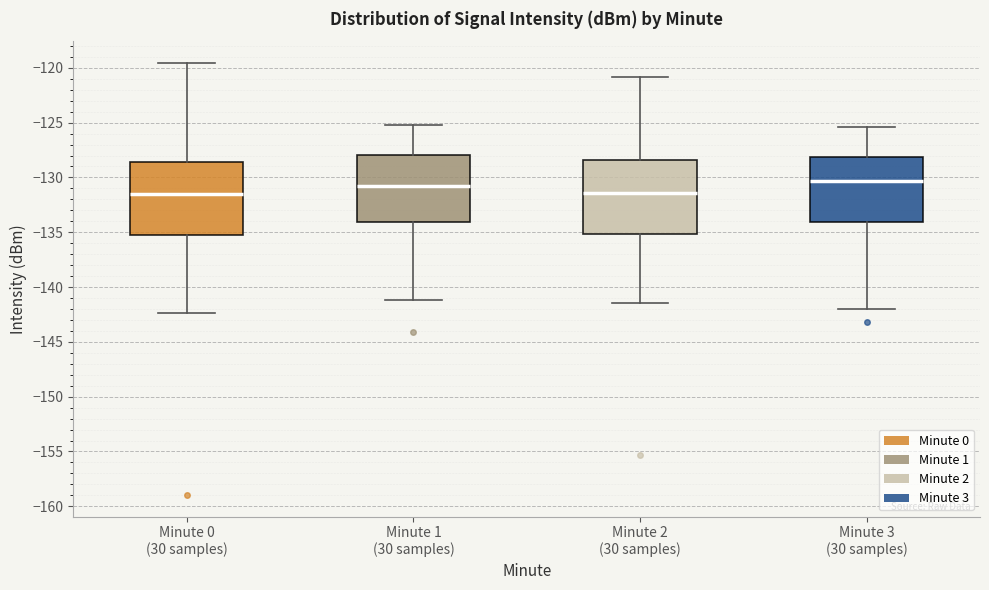

Reading left to right, transcribe this box plot: for each box, give where its median line is, the range the box spans, and where its two whiskers end, as read against the y-axis. The values are not printed on the chart, so give them approximately, as read against the axis.

Minute 0 (30 samples): median -131.5, box -135.0 to -128.5, whiskers -142.5 to -119.5
Minute 1 (30 samples): median -131.0, box -134.0 to -128.0, whiskers -141.0 to -125.0
Minute 2 (30 samples): median -131.5, box -135.0 to -128.5, whiskers -141.5 to -121.0
Minute 3 (30 samples): median -130.5, box -134.0 to -128.0, whiskers -142.0 to -125.5